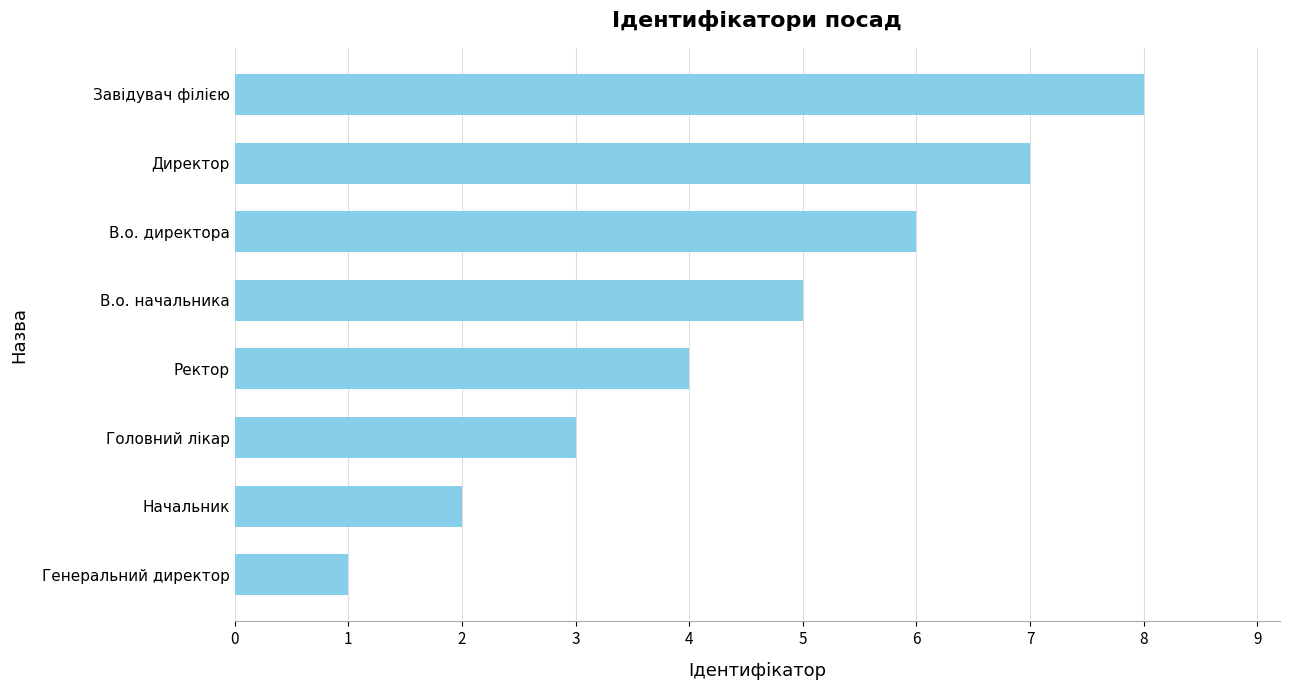

At which label is the value closest to 4?

Ректор